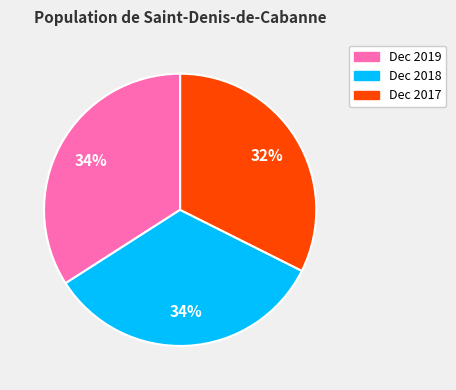

Does Dec 2017 account for over 50% of the chart?

No